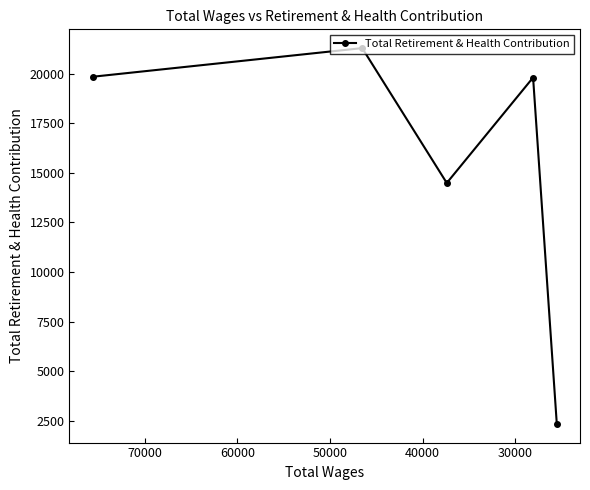

True or false: the data has more than 1 interior local peaks.

True